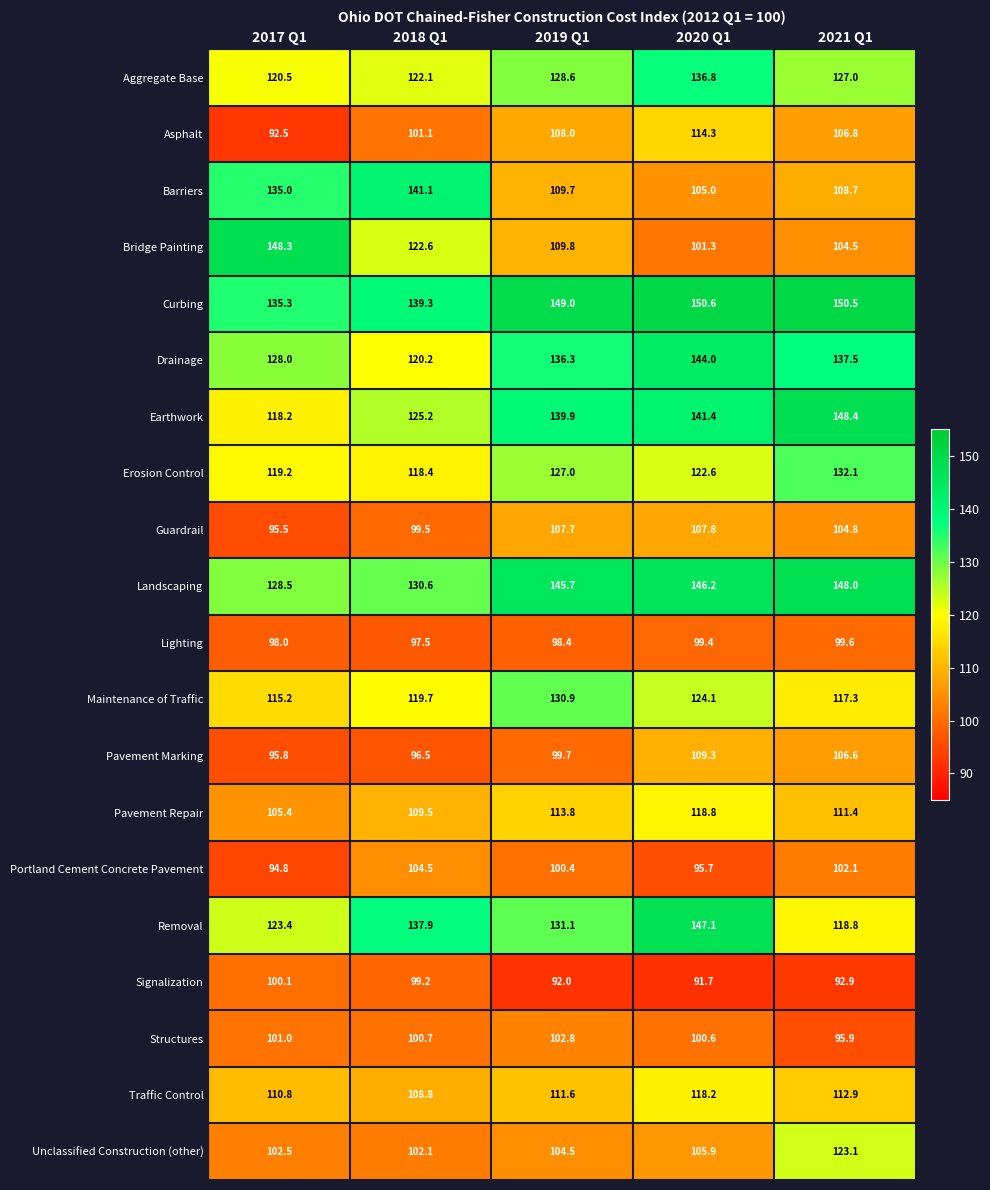

Which series has the largest total across all categories?

Curbing